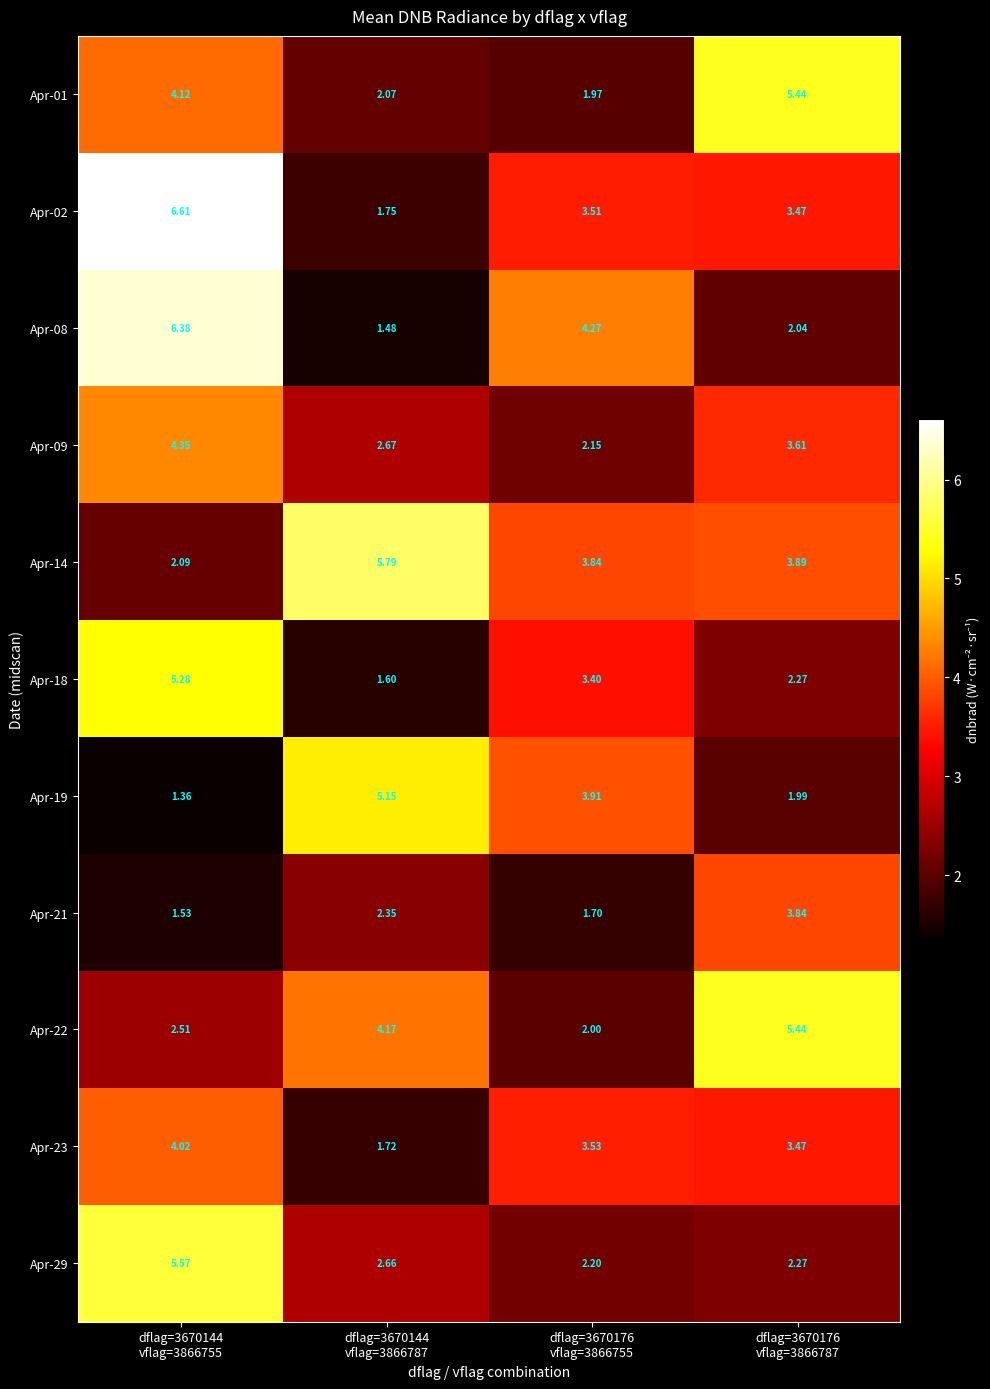

Count the number of categories in the chart.

4